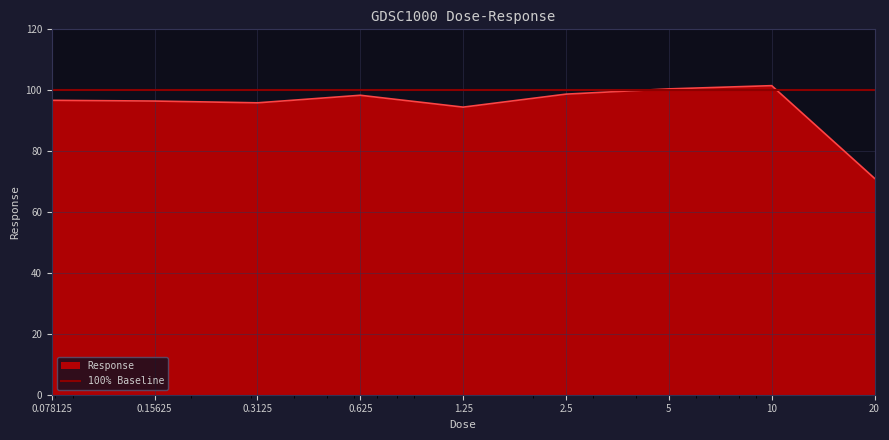

True or false: the data shows 98.3 at 0.625.

True